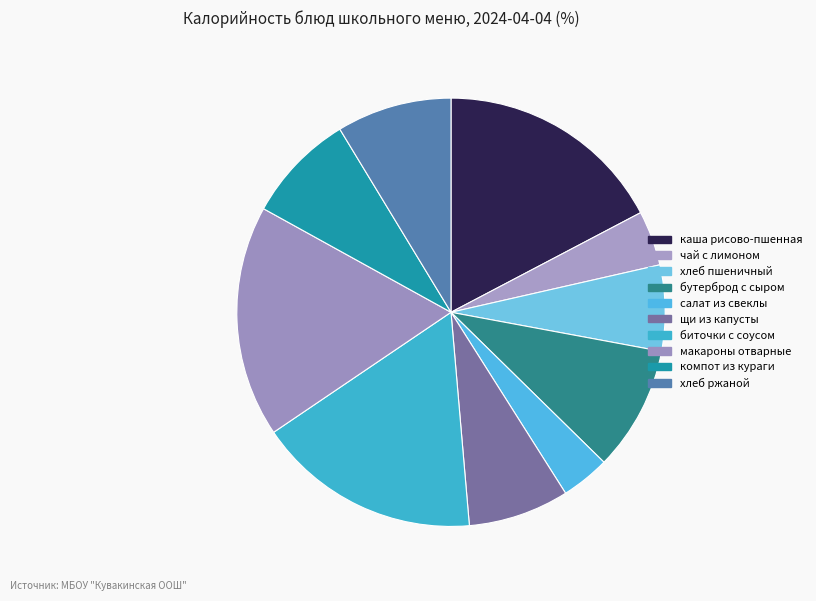

To the nearest percent, what is the combined percentage of макароны отварные and хлеб ржаной?

26%